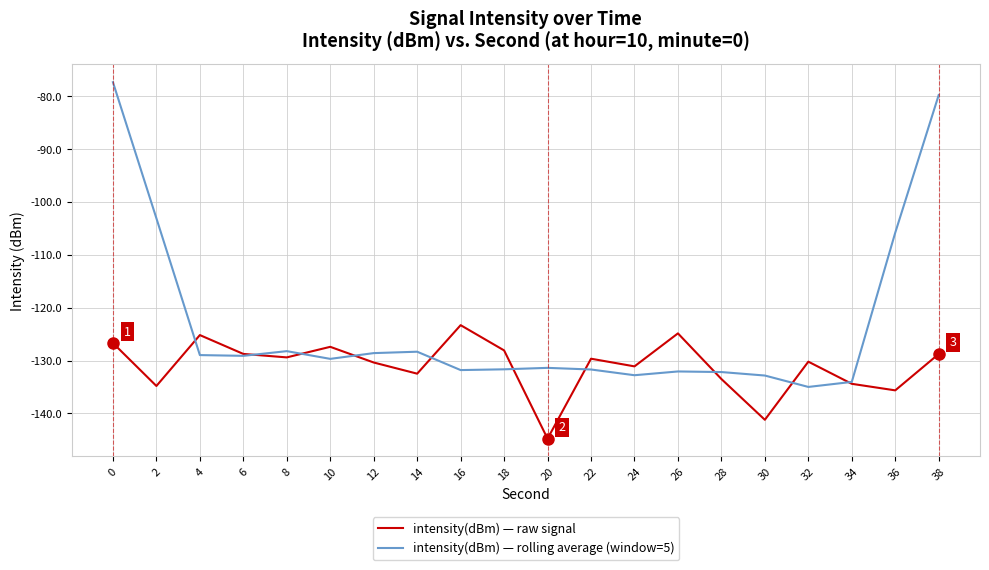

The intensity(dBm) — raw signal series shows -129.4 at 8. True or false?

True